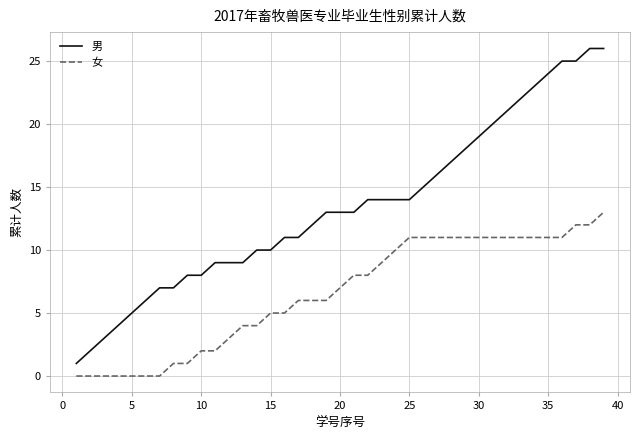

What is the difference between the second highest and second lowest values in the 男 series?

24